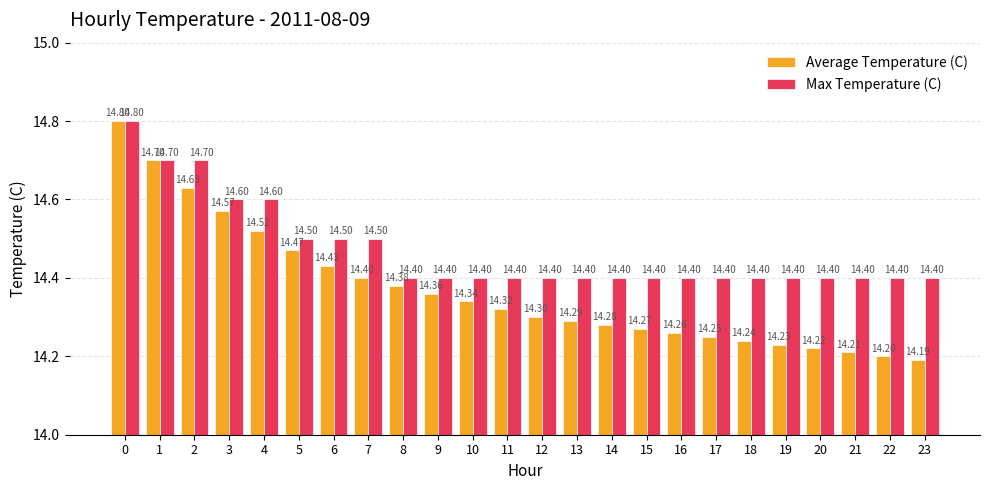

Which series has the widest spread of values?

Average Temperature (C)